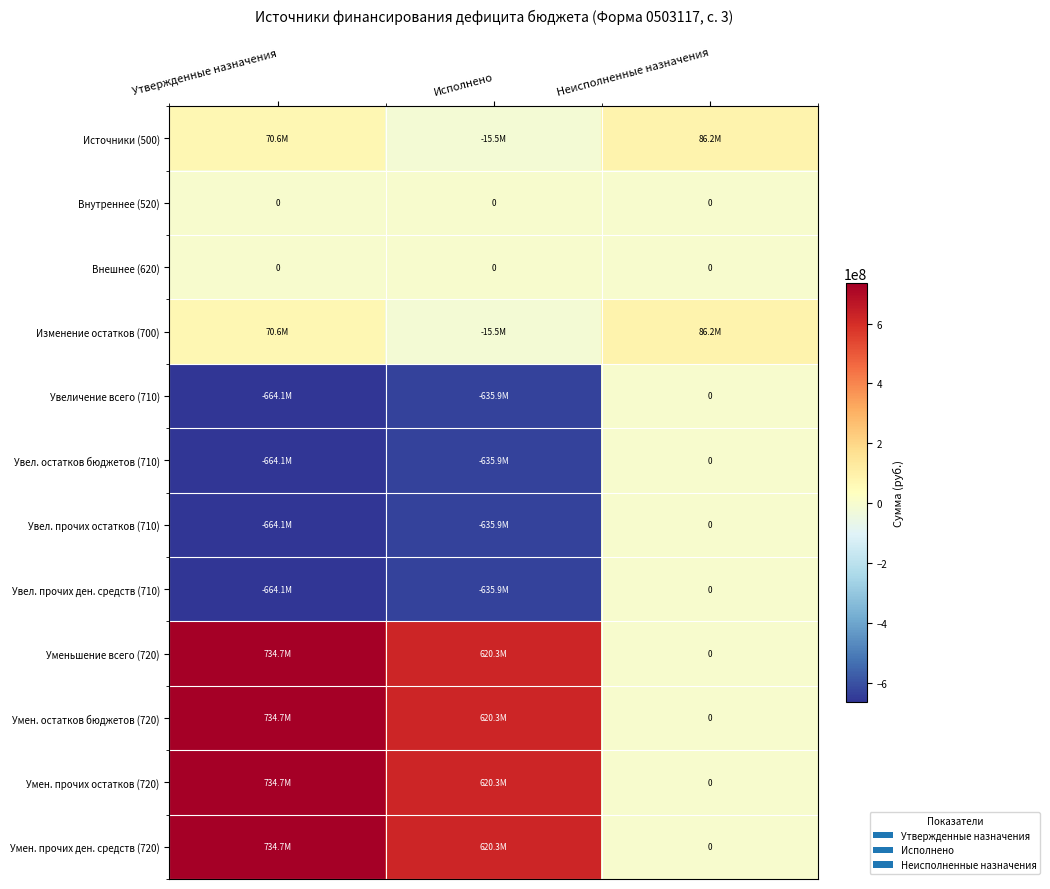

What is the sum of all Изменение остатков (700) values?

141247249.0